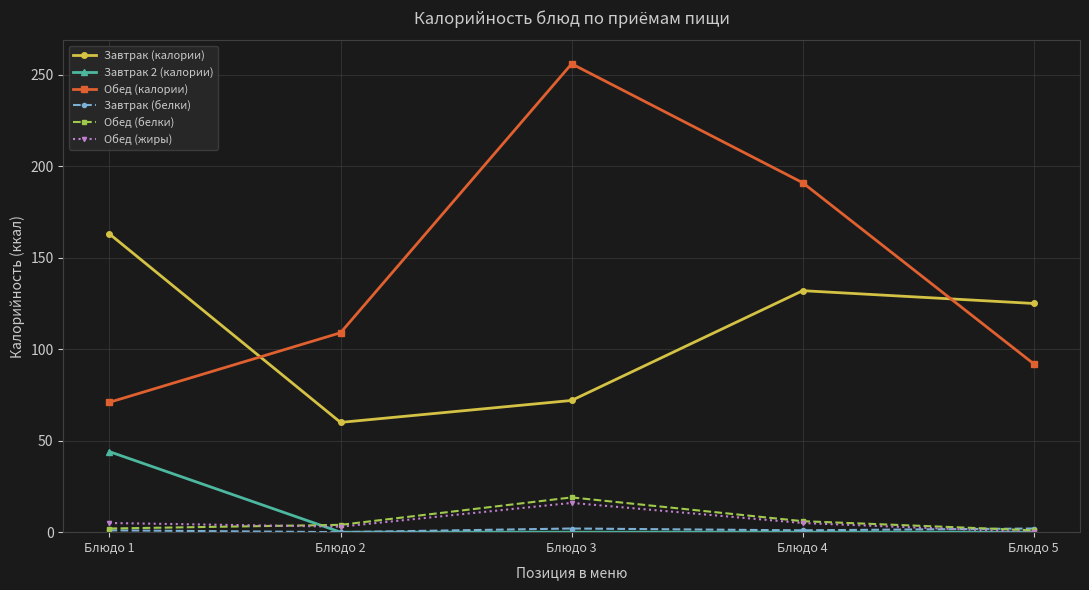

Which series has the largest total across all categories?

Обед (калории)